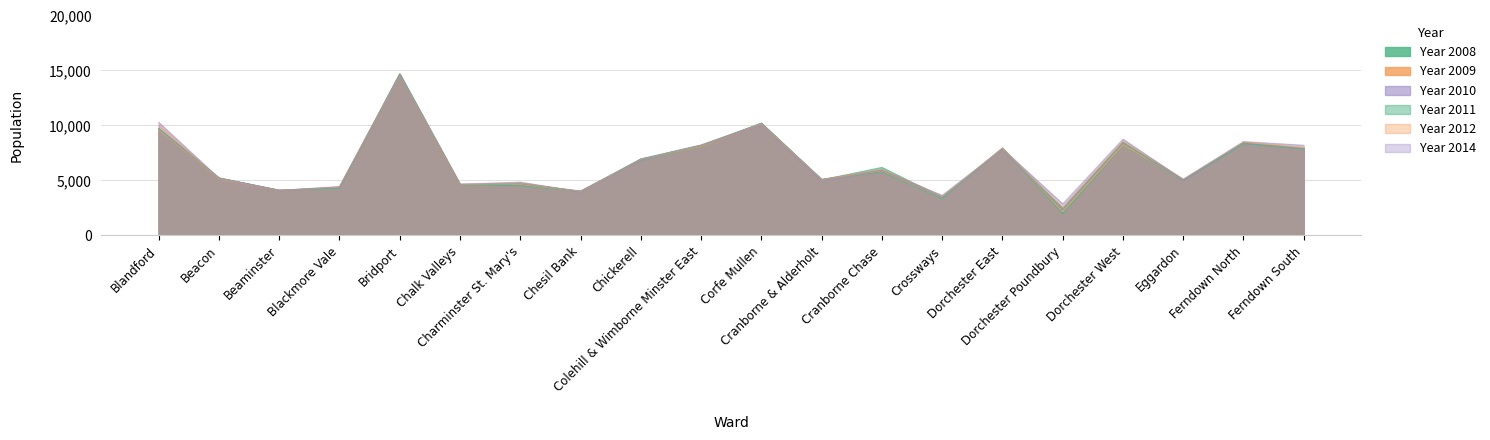

Count the number of data series in this chart.

6